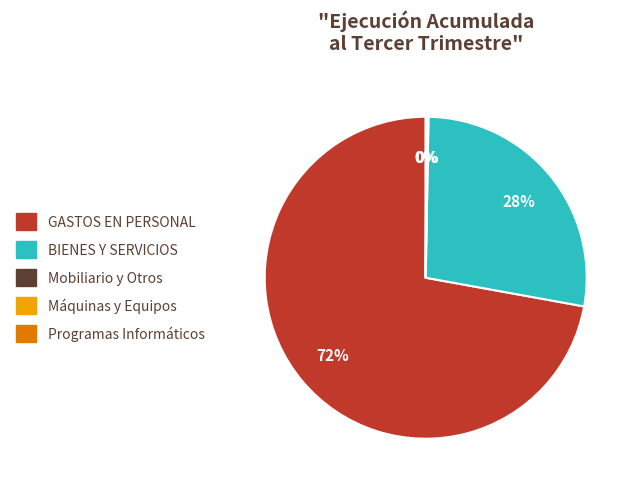

To the nearest percent, what is the difference between the largest and smallest slice percentages?

72%